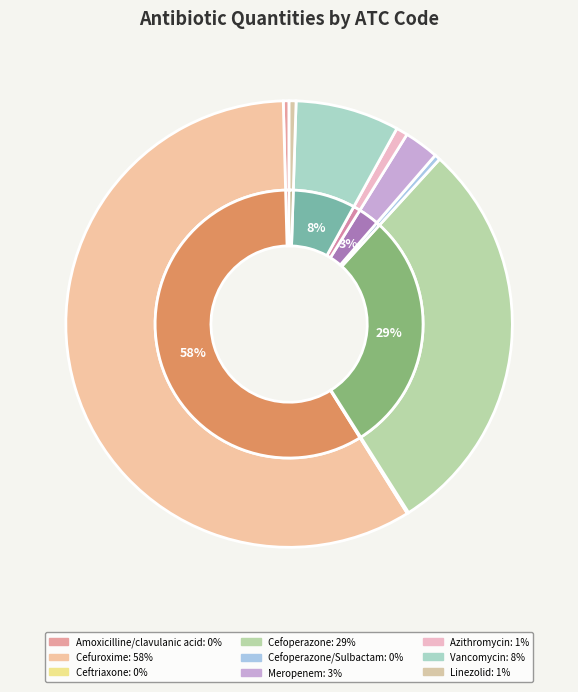

Which category has the biggest portion of the pie?

Cefuroxime